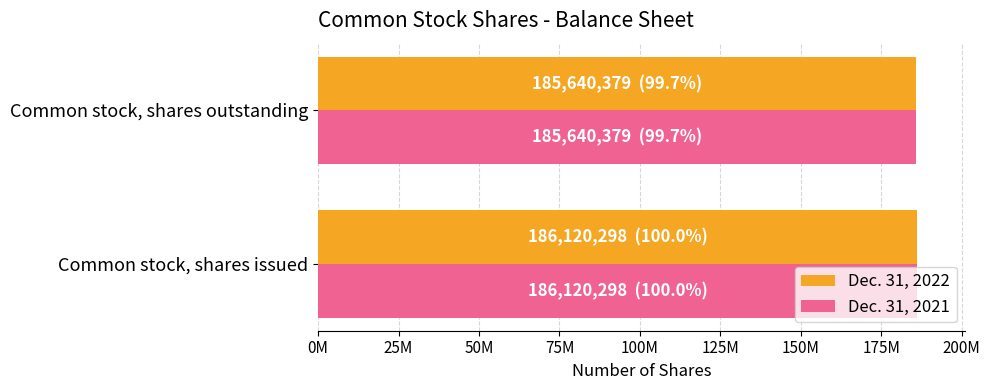

What are all the series names shown in the legend?

Dec. 31, 2022, Dec. 31, 2021